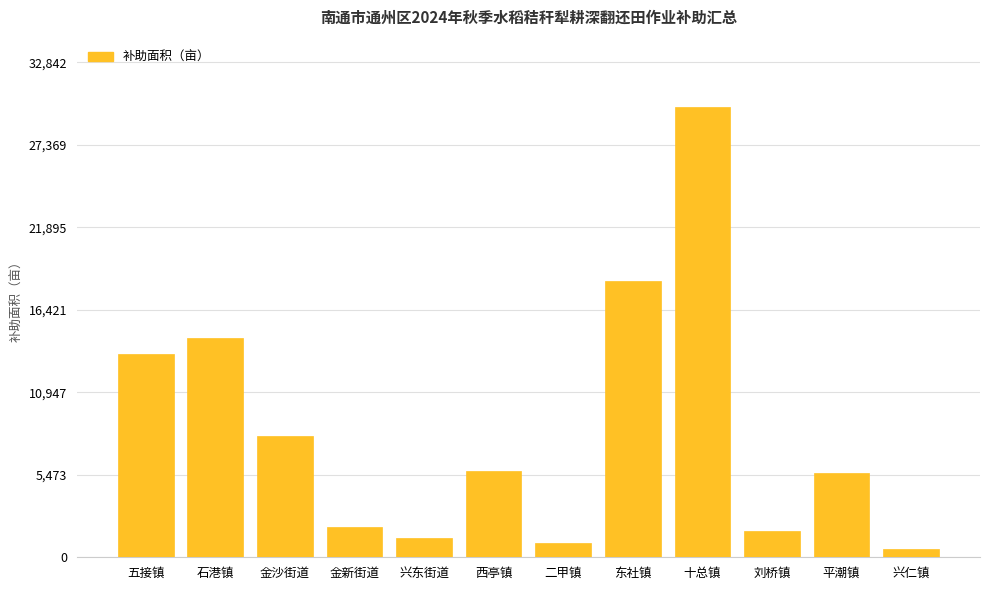

What is the difference between the maximum and second lowest values?

28901.2